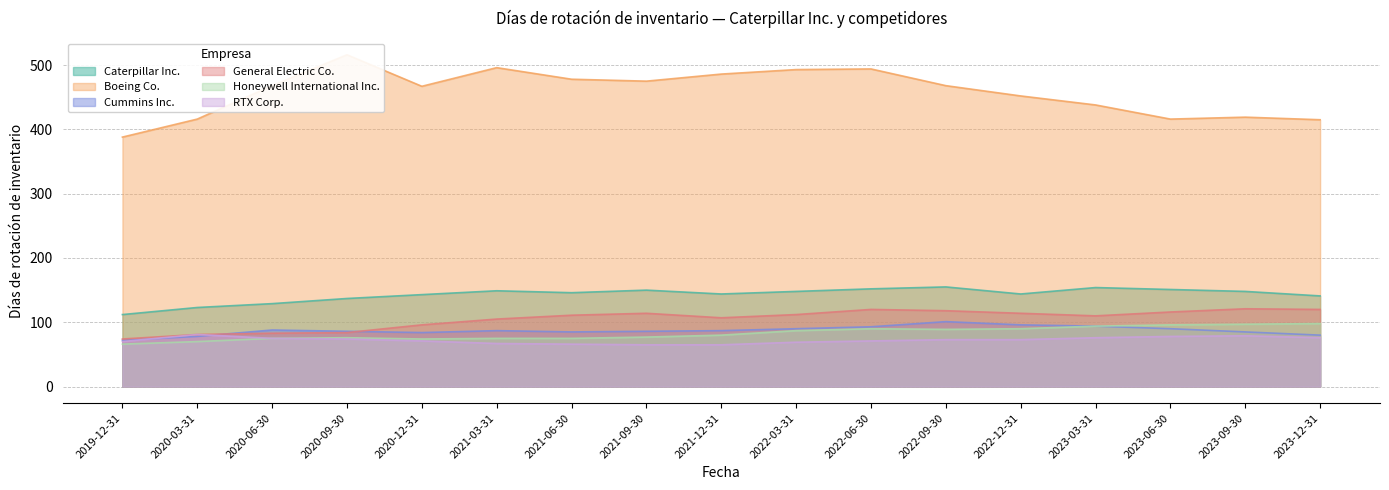

How many categories are shown in the chart?

17